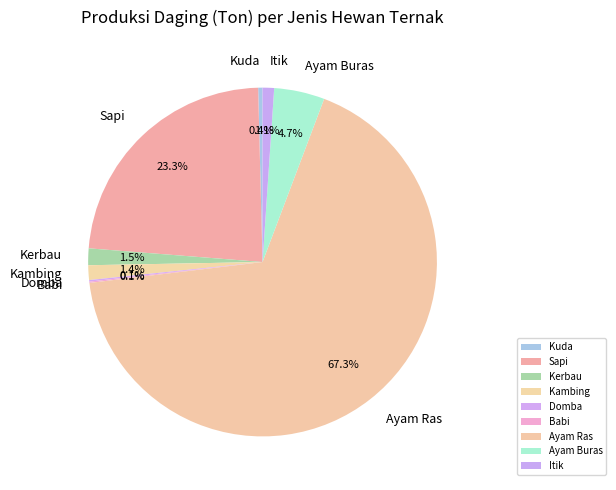

What percentage is the Itik slice, to the nearest percent?

1%